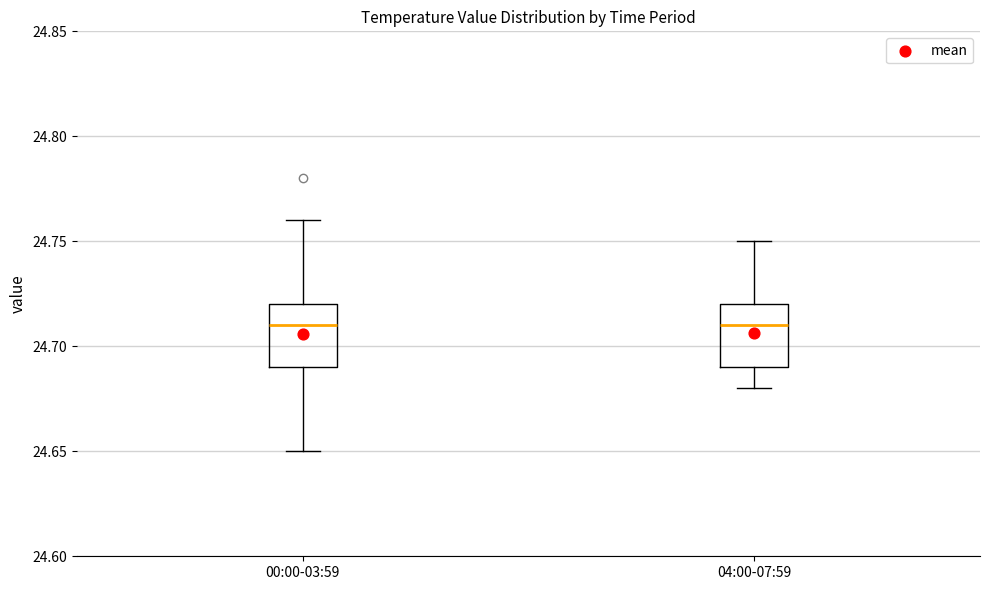

Where does the lower whisker of the box for 00:00-03:59 end on the y-axis? The values are not printed on the chart, so give them approximately, as read against the axis.

24.65